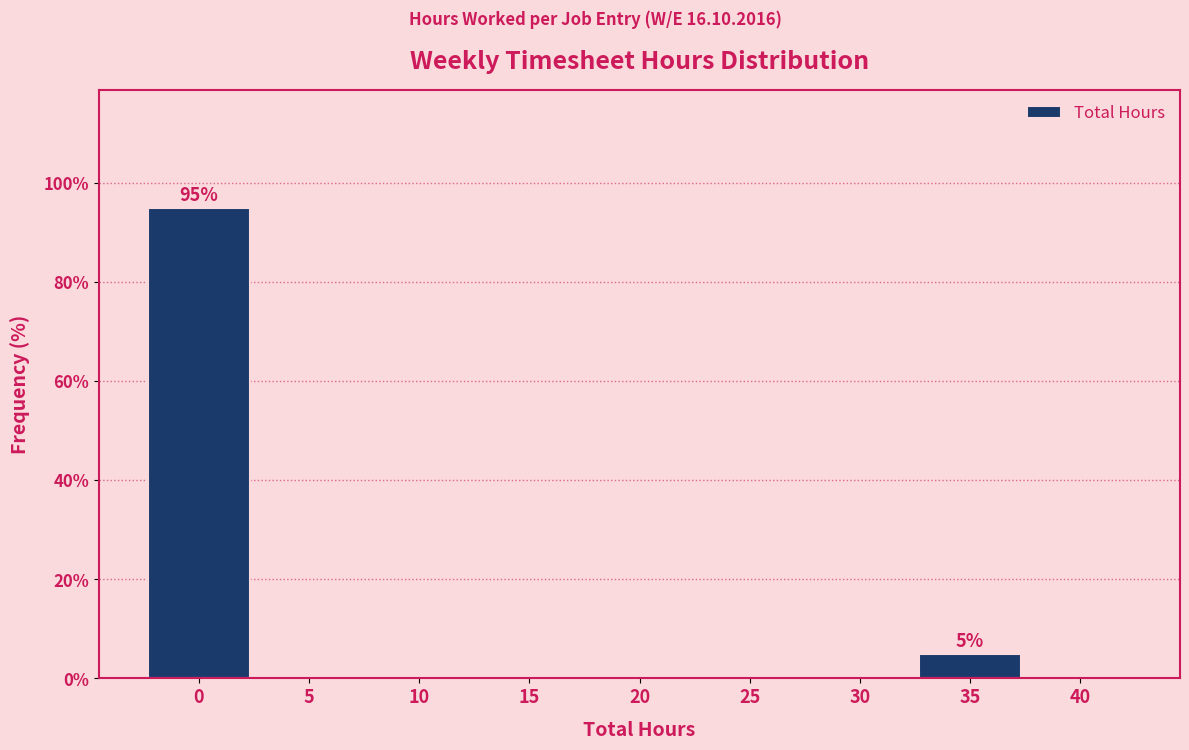

Reading left to right, extract all data points from this chart.

0=95	5=0	10=0	15=0	20=0	25=0	30=0	35=5	40=0